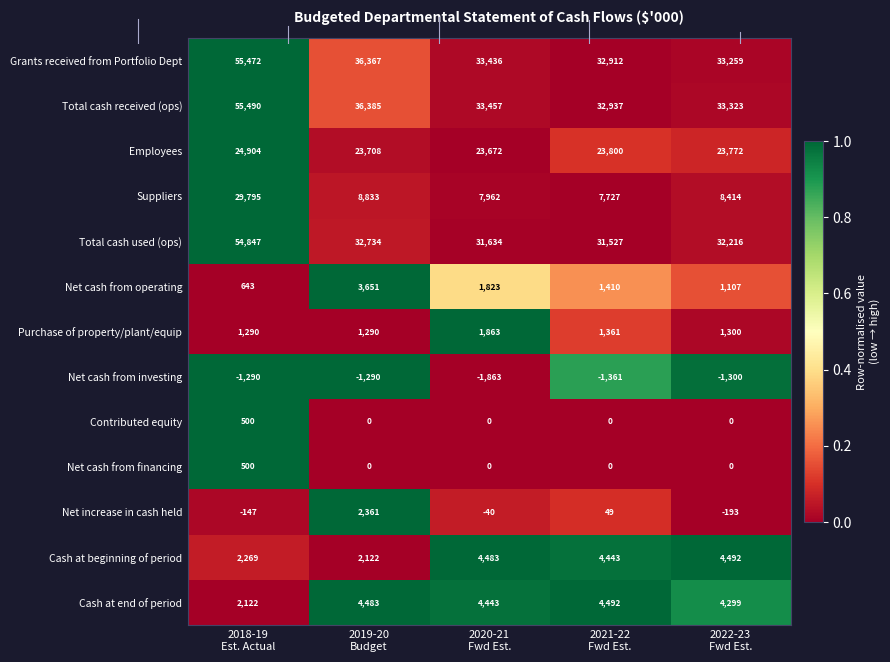

Between 2019-20
Budget and 2022-23
Fwd Est., which series saw the biggest shift?

Grants received from Portfolio Dept